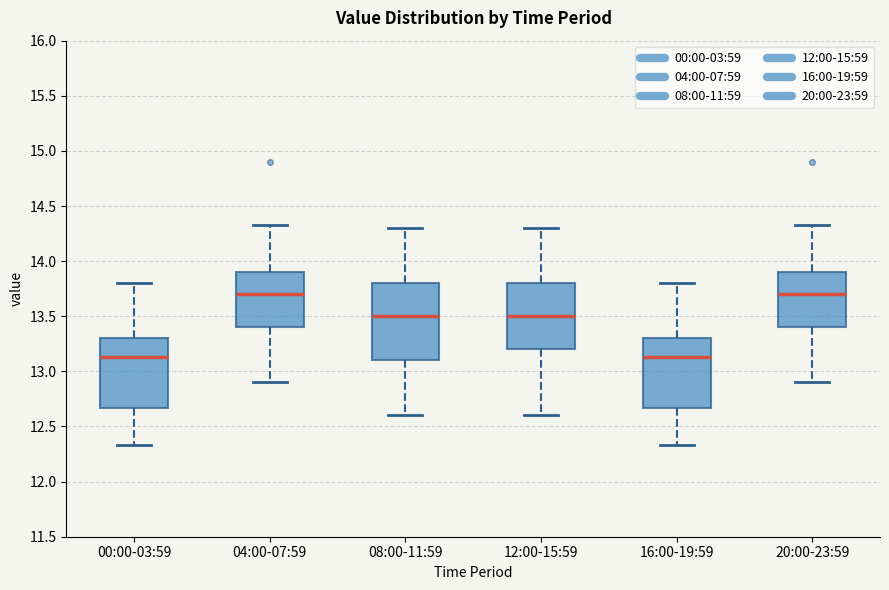

Which box is the tallest, from its lower edge to its upper edge?

08:00-11:59